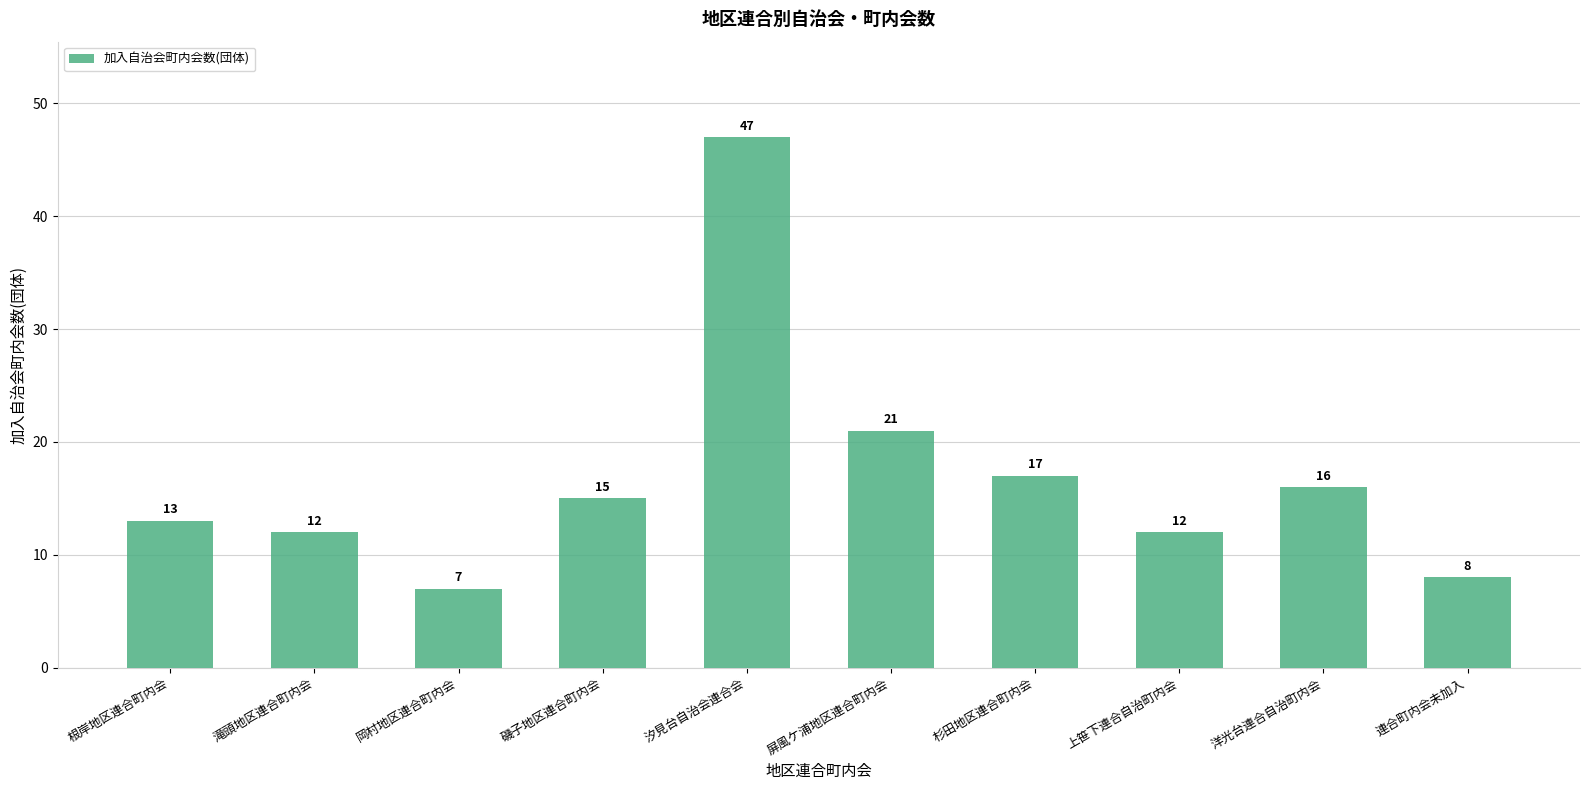

Which has a higher value, 杉田地区連合町内会 or 磯子地区連合町内会?

杉田地区連合町内会